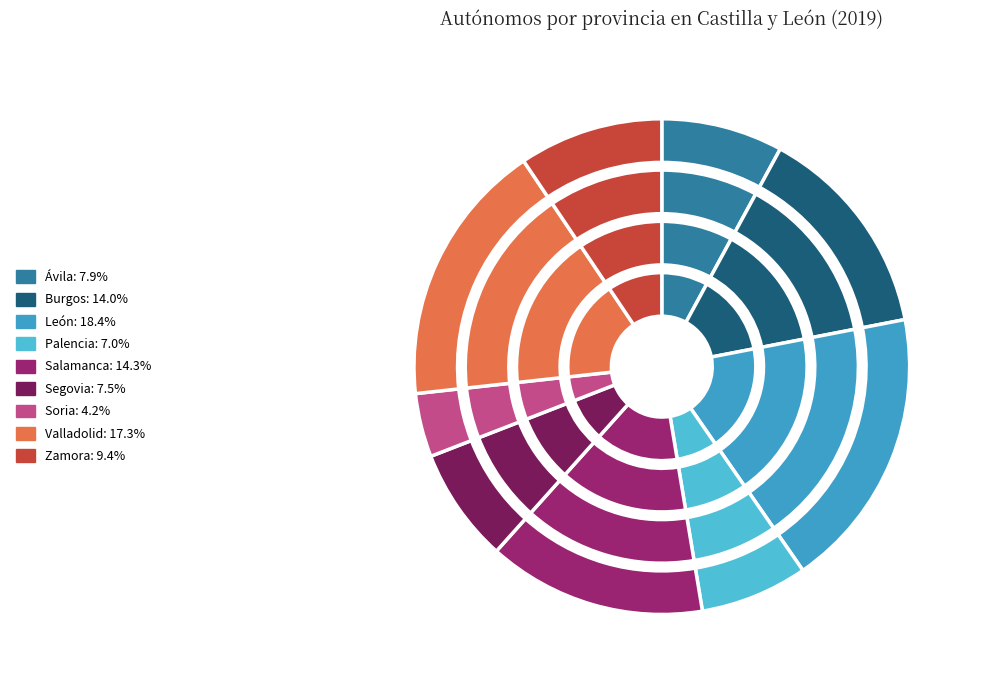

To the nearest percent, what is the difference between the largest and smallest slice percentages?

14%